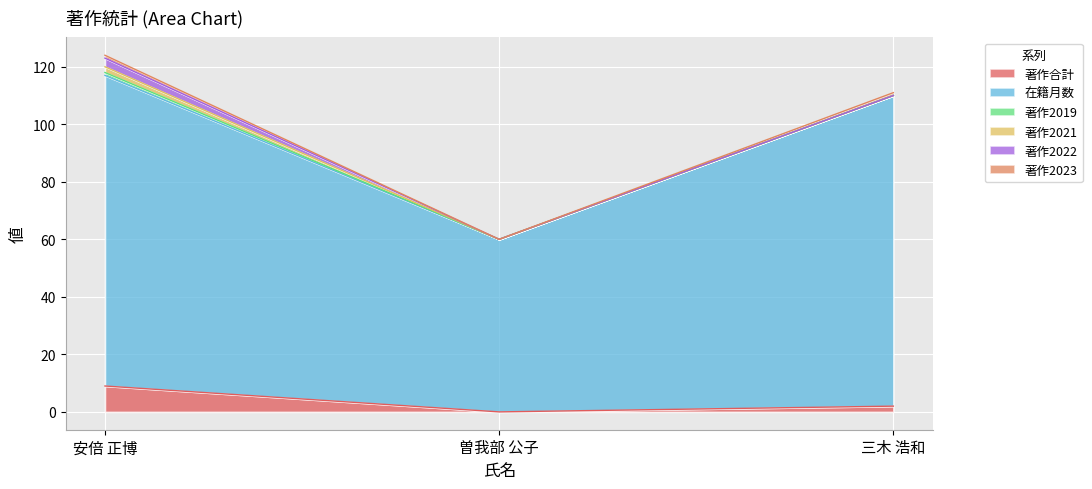

What is the average value of the 著作合計 series?

4